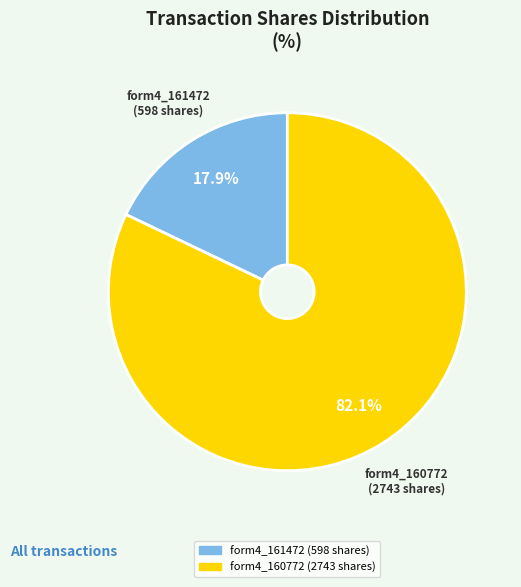

Is there a majority slice in this chart?

Yes